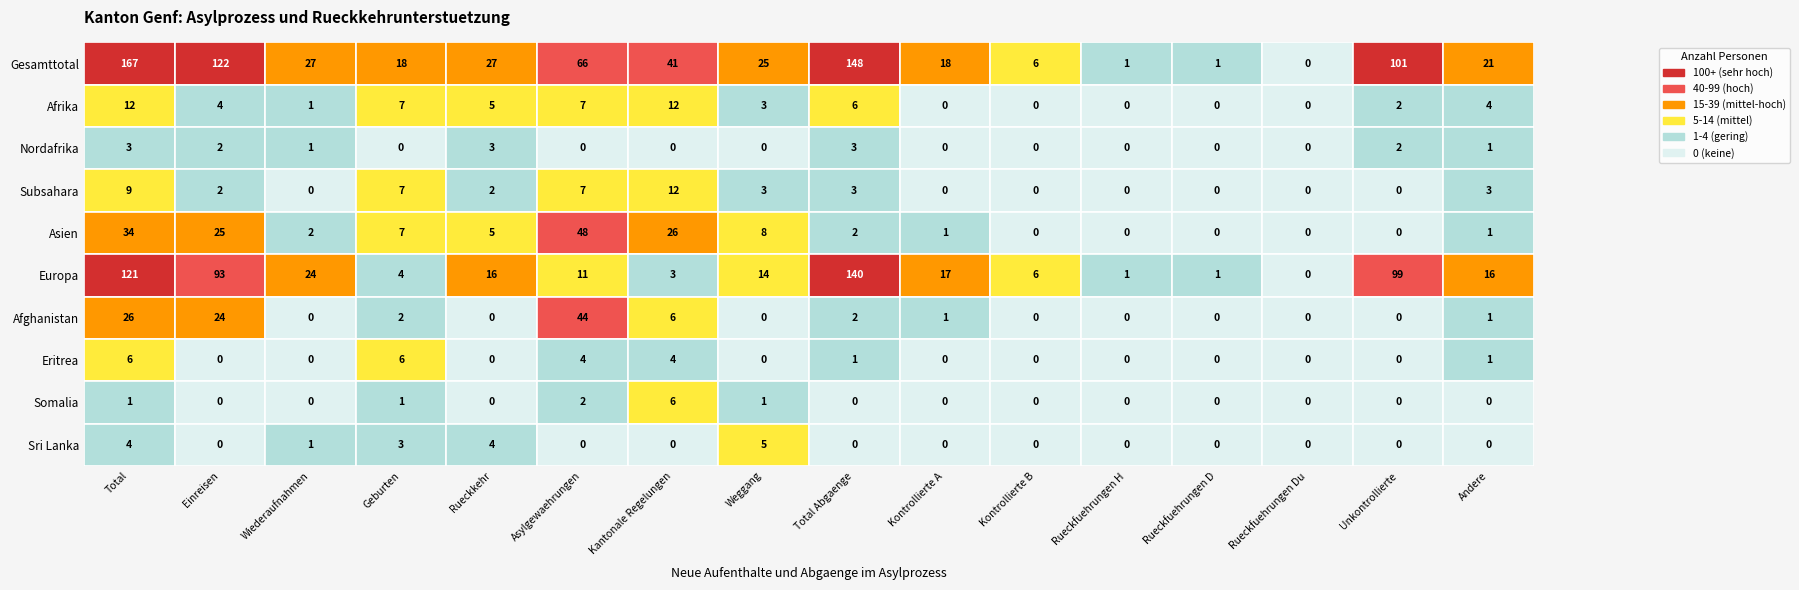

Is the value of Nordafrika at 7 greater than the value of Europa at 14?

No